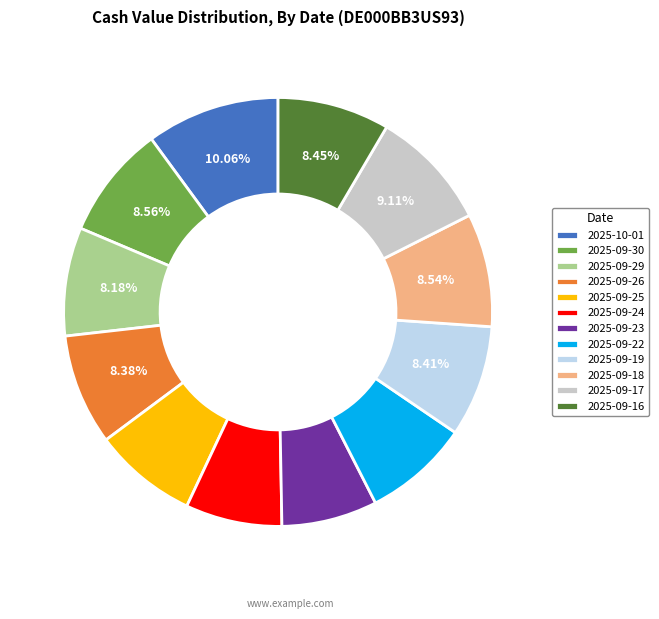

Is there any slice that represents more than half of the pie?

No